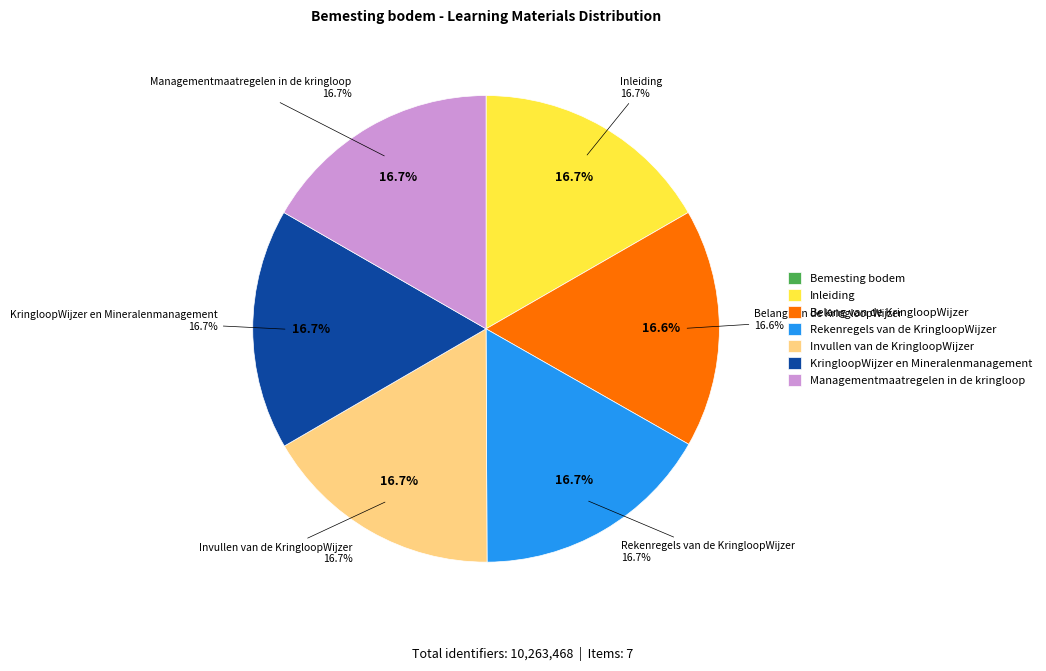

How many segments does this pie chart have?

7